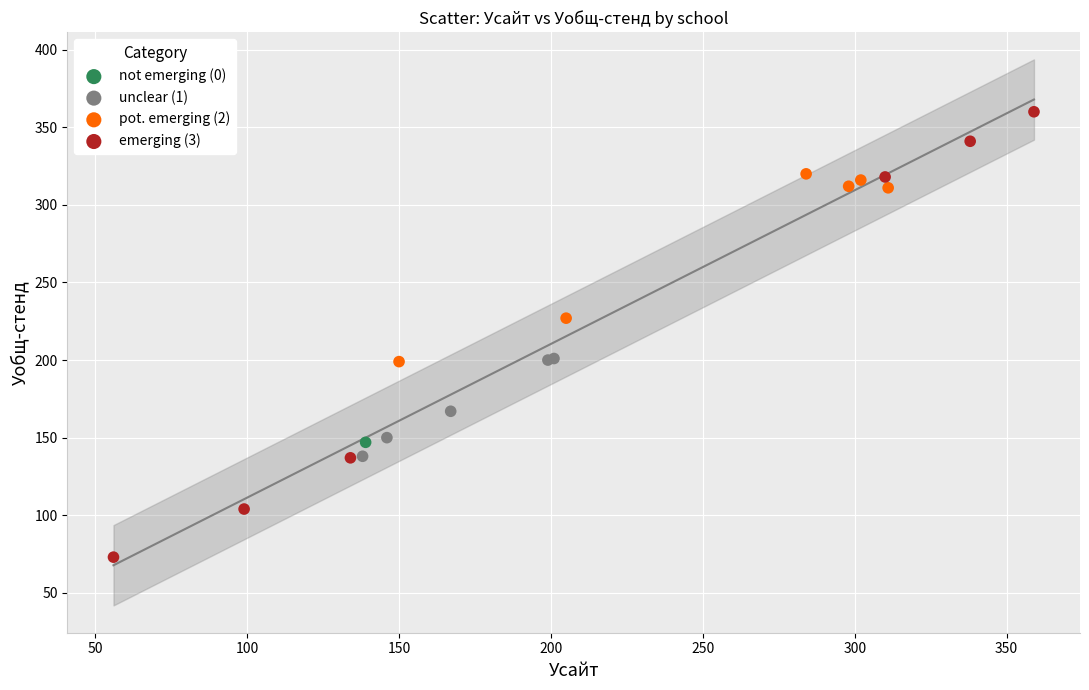

What are all the series names shown in the legend?

not emerging (0), unclear (1), pot. emerging (2), emerging (3)